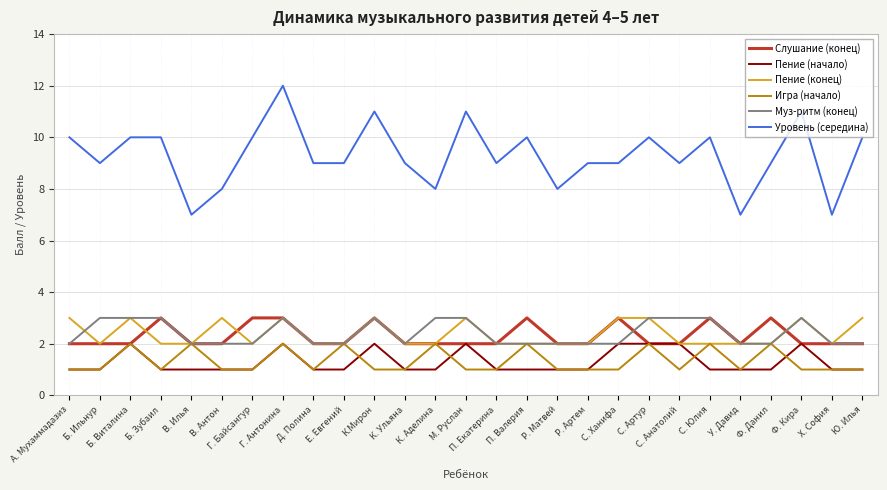

Reading left to right, list all the values displayed in this chart.

Слушание (конец): 2	2	2	3	2	2	3	3	2	2	3	2	2	2	2	3	2	2	3	2	2	3	2	3	2	2	2
Пение (начало): 1	1	2	1	1	1	1	2	1	1	2	1	1	2	1	1	1	1	2	2	2	1	1	1	2	1	1
Пение (конец): 3	2	3	2	2	3	2	3	2	2	3	2	2	3	2	2	2	2	3	3	2	2	2	2	3	2	3
Игра (начало): 1	1	2	1	2	1	1	2	1	2	1	1	2	1	1	2	1	1	1	2	1	2	1	2	1	1	1
Муз-ритм (конец): 2	3	3	3	2	2	2	3	2	2	3	2	3	3	2	2	2	2	2	3	3	3	2	2	3	2	2
Уровень (середина): 10	9	10	10	7	8	10	12	9	9	11	9	8	11	9	10	8	9	9	10	9	10	7	9	11	7	10